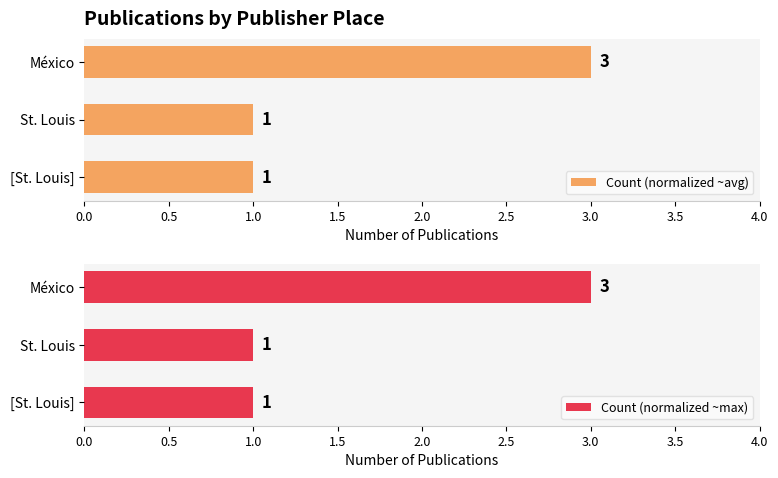

What is the sum of the Count (normalized ~avg) values at México and [St. Louis]?

4